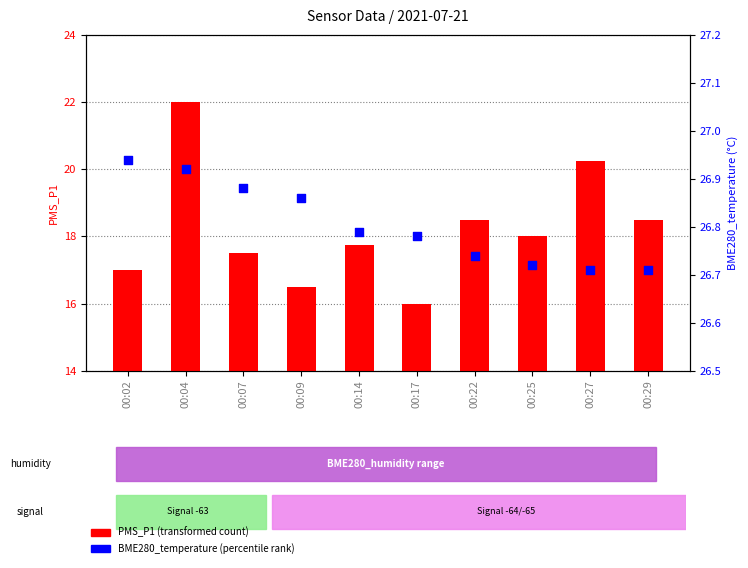

What is the total value across all series at 00:22?

45.2